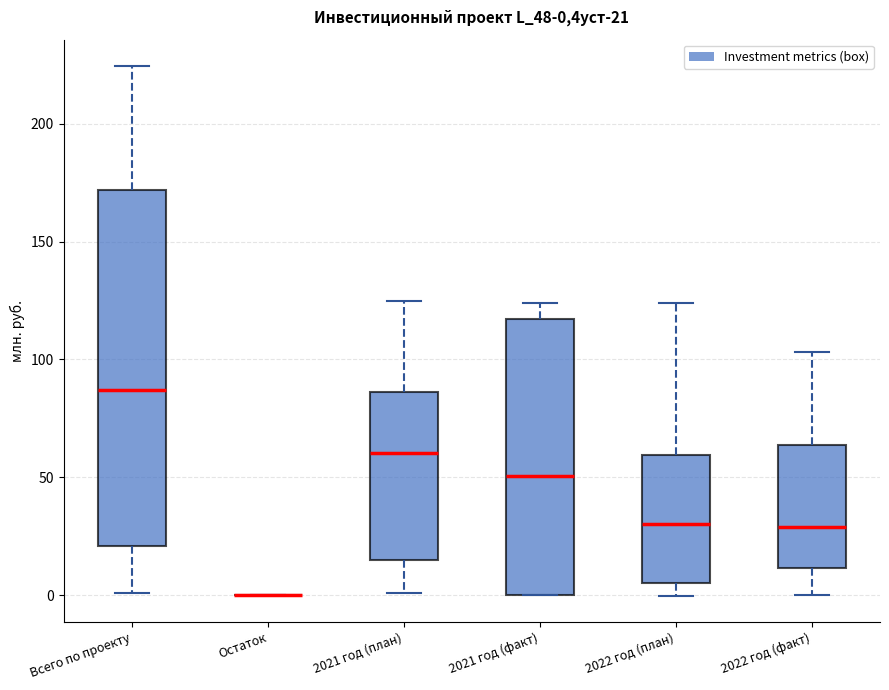

Which box is the tallest, from its lower edge to its upper edge?

Всего по проекту